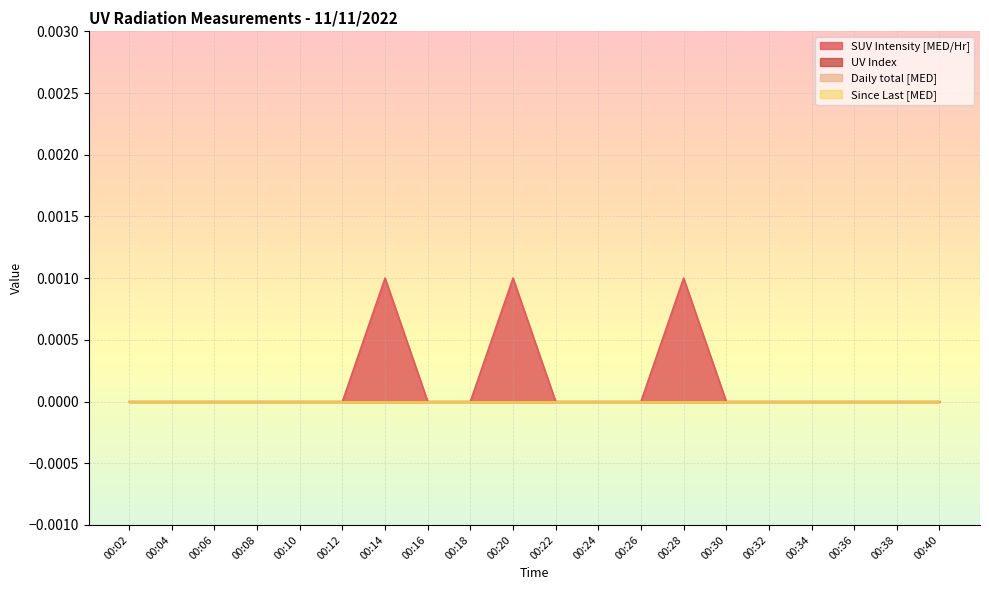

What are all the series names shown in the legend?

SUV Intensity [MED/Hr], UV Index, Daily total [MED], Since Last [MED]